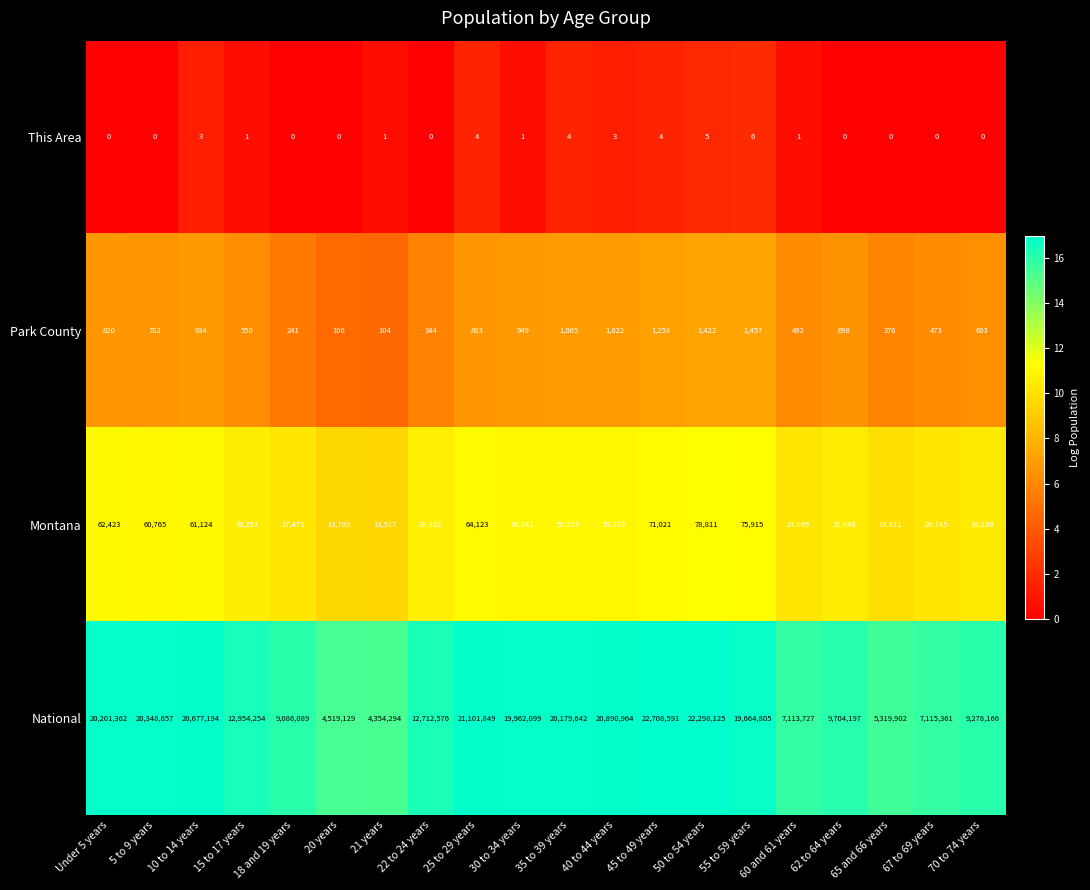

How many data points in This Area are less than 1?

9